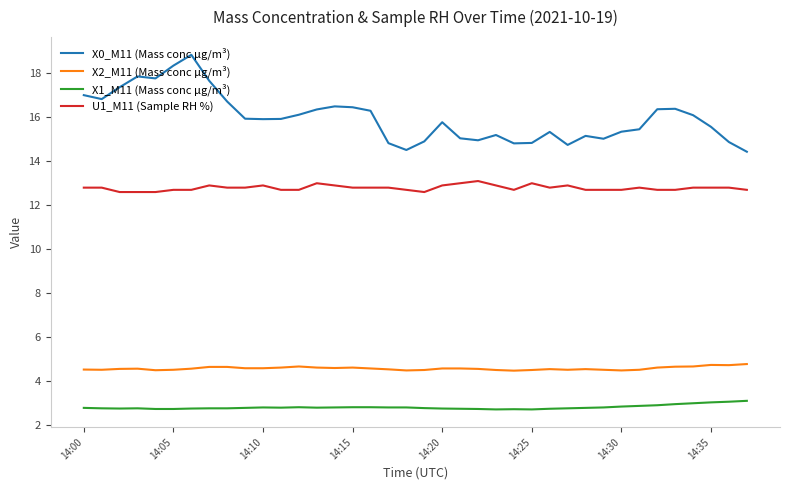

How many distinct data groups are displayed?

4